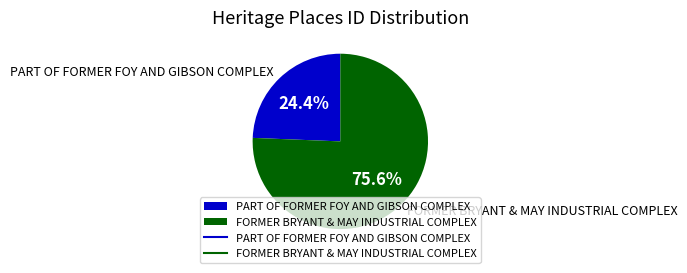

Rank the categories by value from lowest to highest.

PART OF FORMER FOY AND GIBSON COMPLEX, FORMER BRYANT & MAY INDUSTRIAL COMPLEX